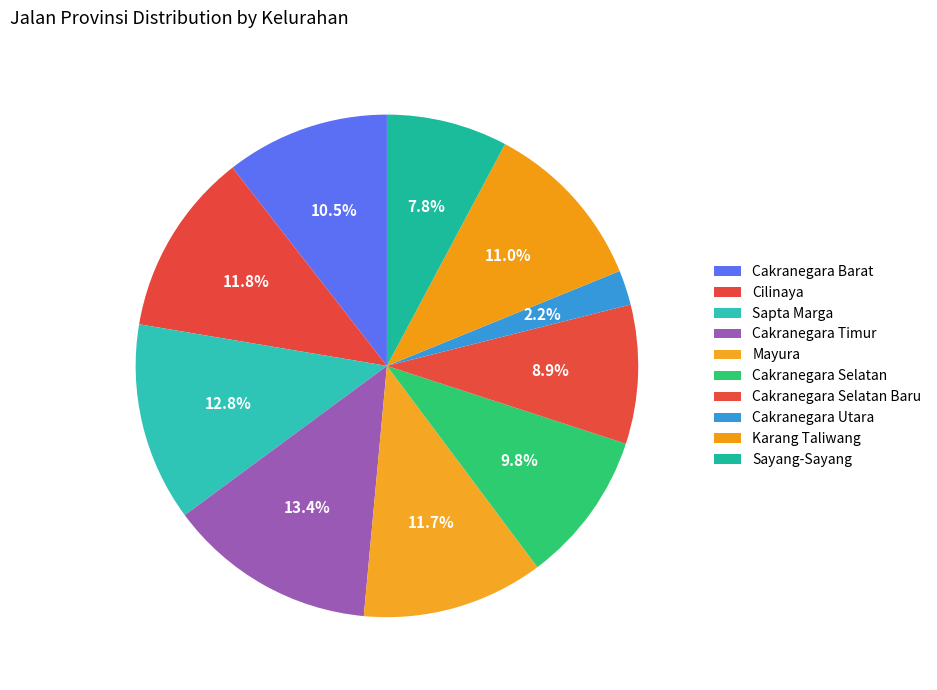

Is the sum of Cakranegara Utara and Cakranegara Timur greater than half?

No